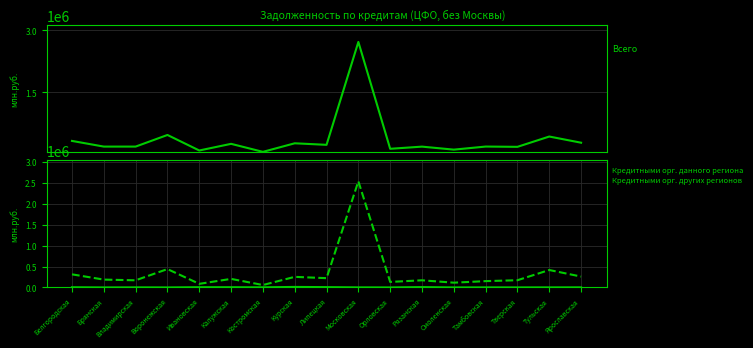

True or false: Кредитными орг. данного региона and Всего intersect in this chart.

False